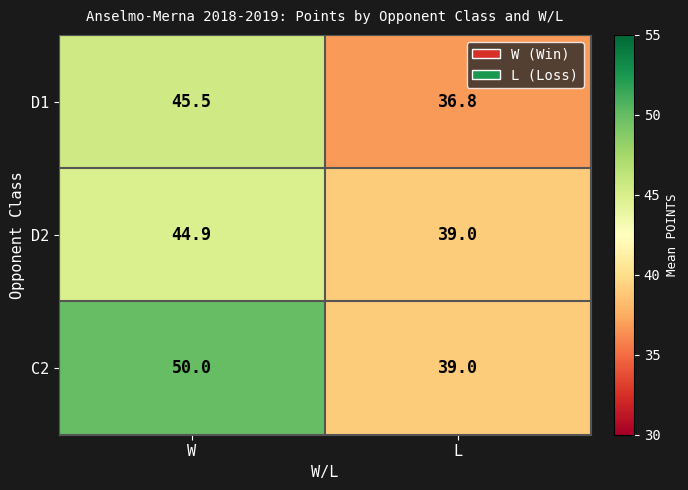

Is it true that C2 equals 10.4 at W?

False